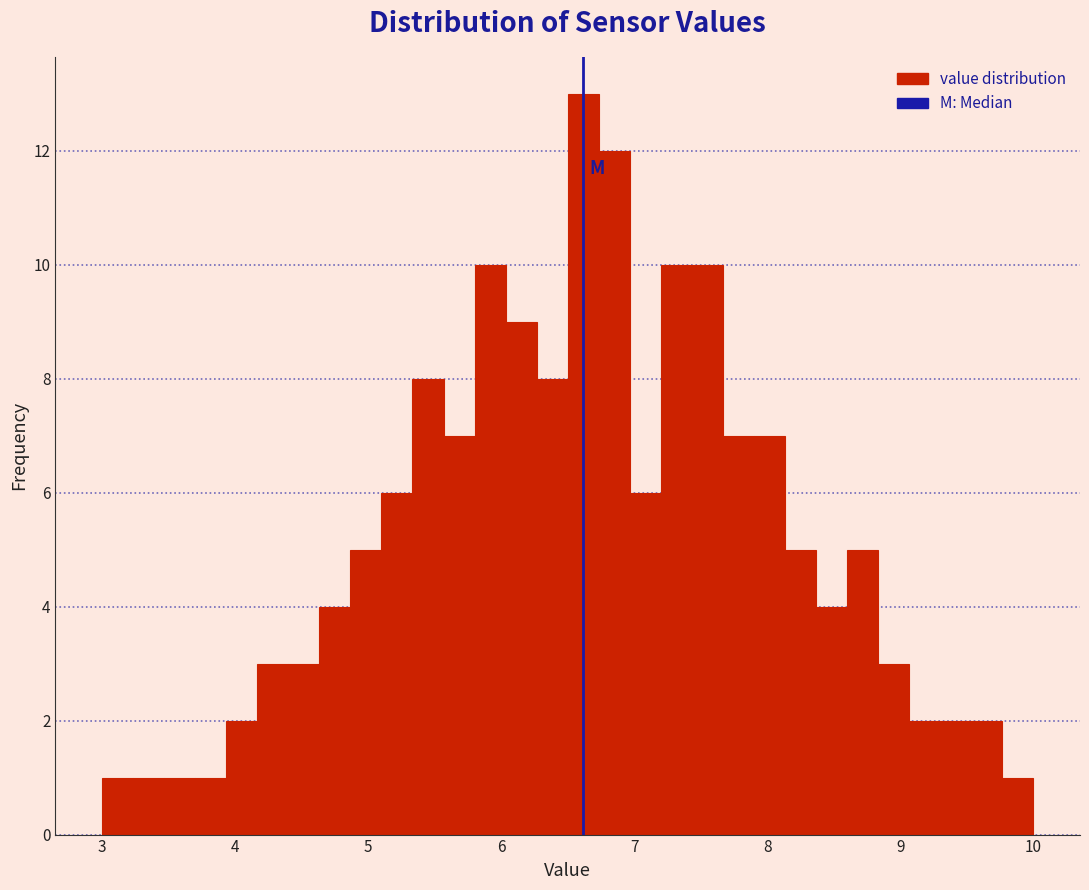

Read against the x-axis, roughly where is the centre of the tallest bar?

6.6